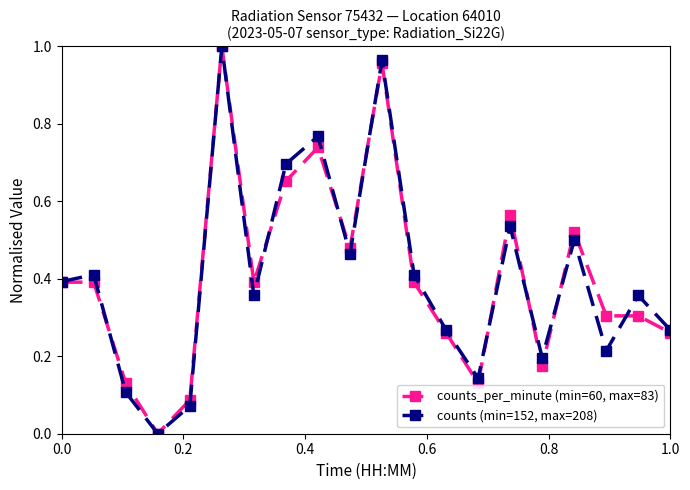

Rank the series by their average value, from highest to lowest.

counts_per_minute (min=60, max=83), counts (min=152, max=208)